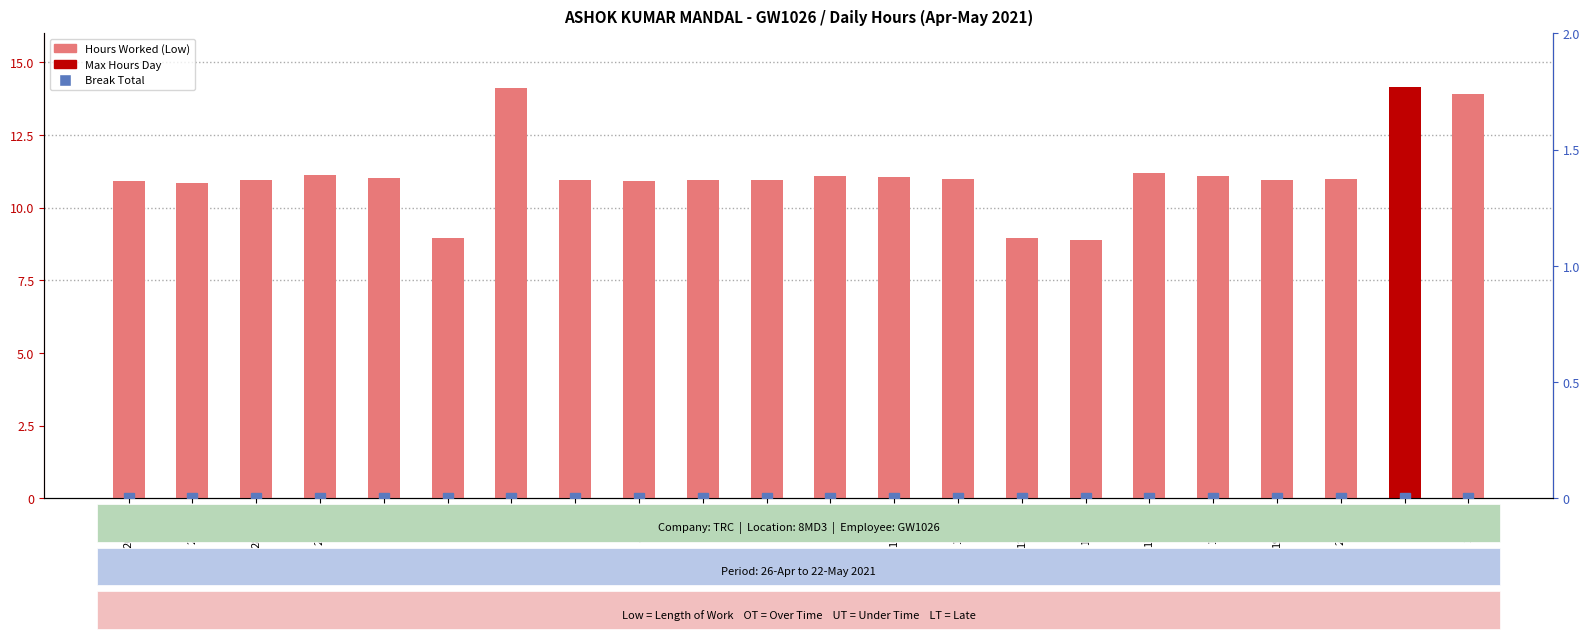

Rank the categories by Break Total value from highest to lowest.

26-Mon, 27-Tue, 28-Wed, 29-Thu, 30-Fri, 2-Sun, 3-Mon, 4-Tue, 5-Wed, 6-Thu, 7-Fri, 8-Sat, 10-Mon, 11-Tue, 12-Wed, 16-Sun, 17-Mon, 18-Tue, 19-Wed, 20-Thu, 21-Fri, 22-Sat